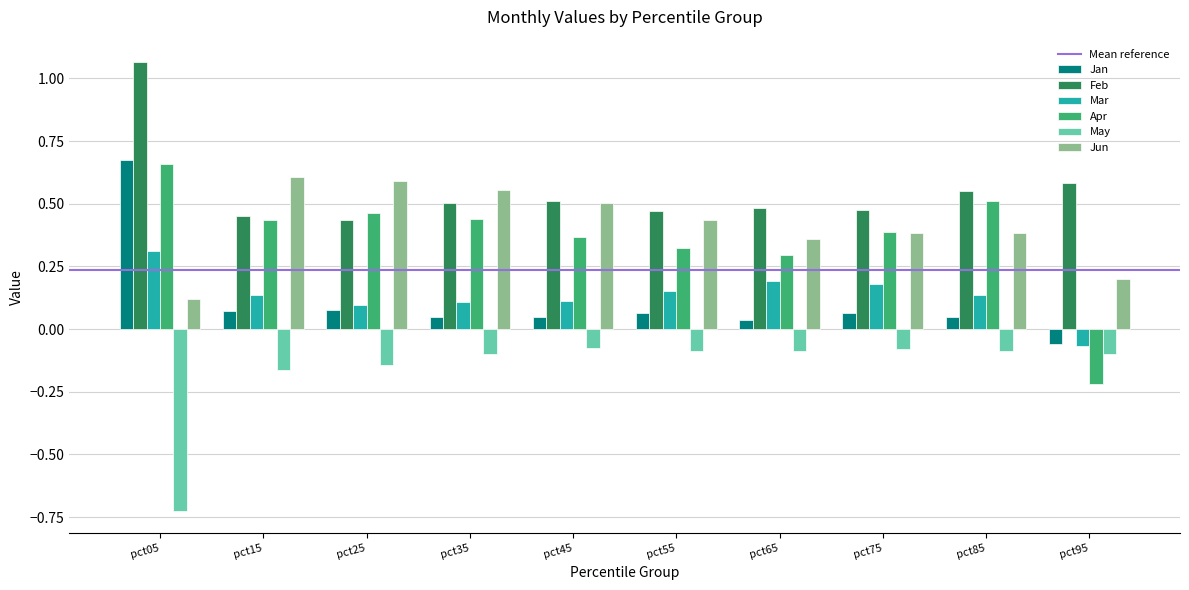

Where does the Mar series first go above 0?

pct05